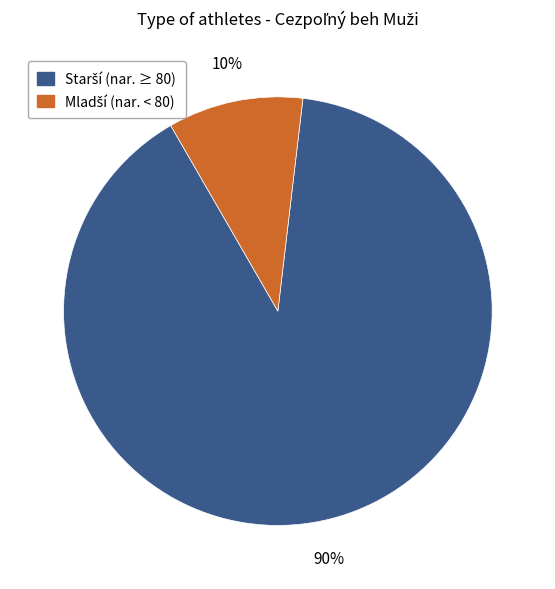

Is there a majority slice in this chart?

Yes